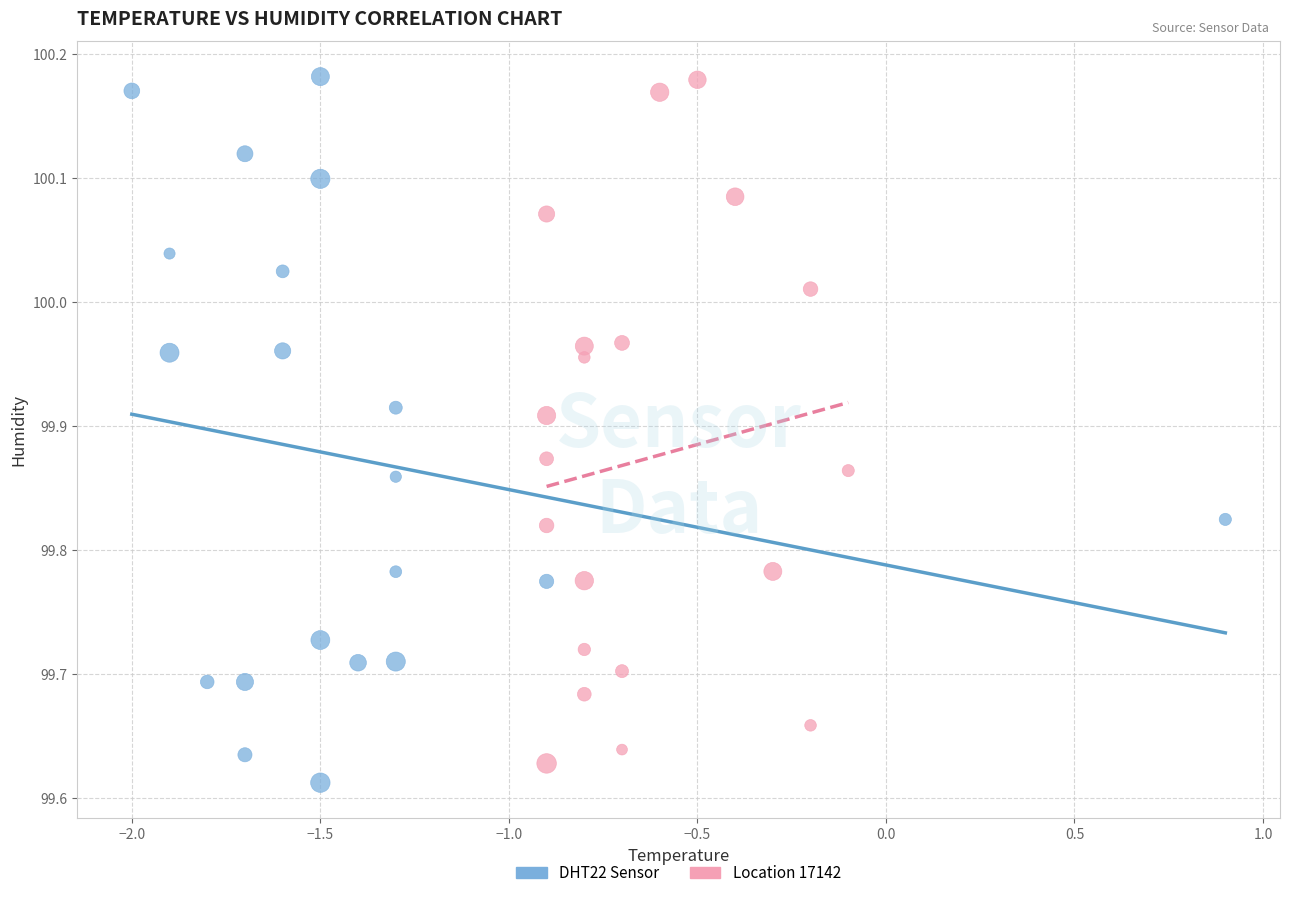

What are all the series names shown in the legend?

DHT22 Sensor, Location 17142